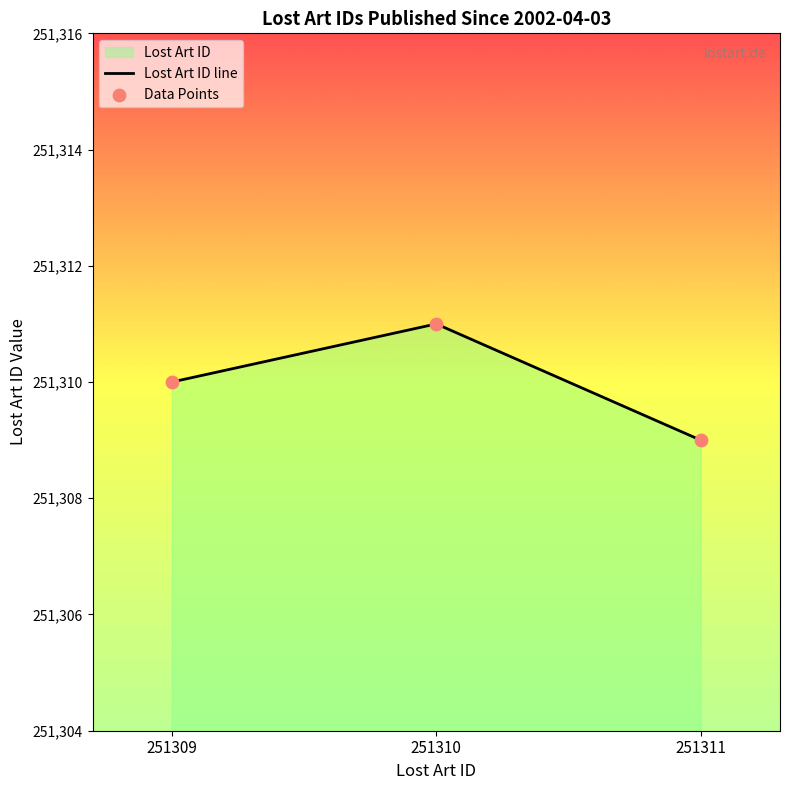

At how many categories does at least one series exceed 251309?

2